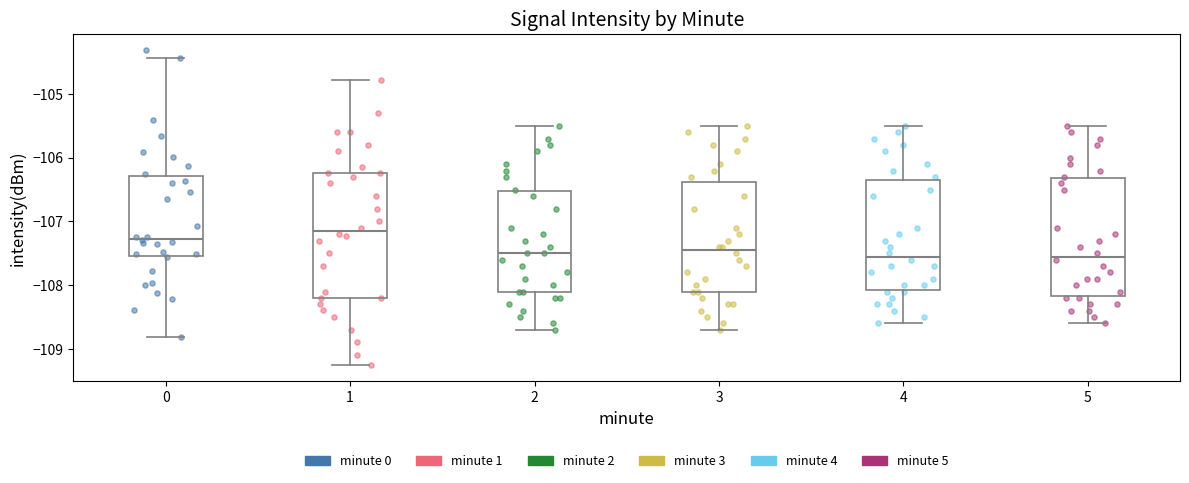

Comparing the boxes themselves (not the whiskers), which one is the tallest?

1